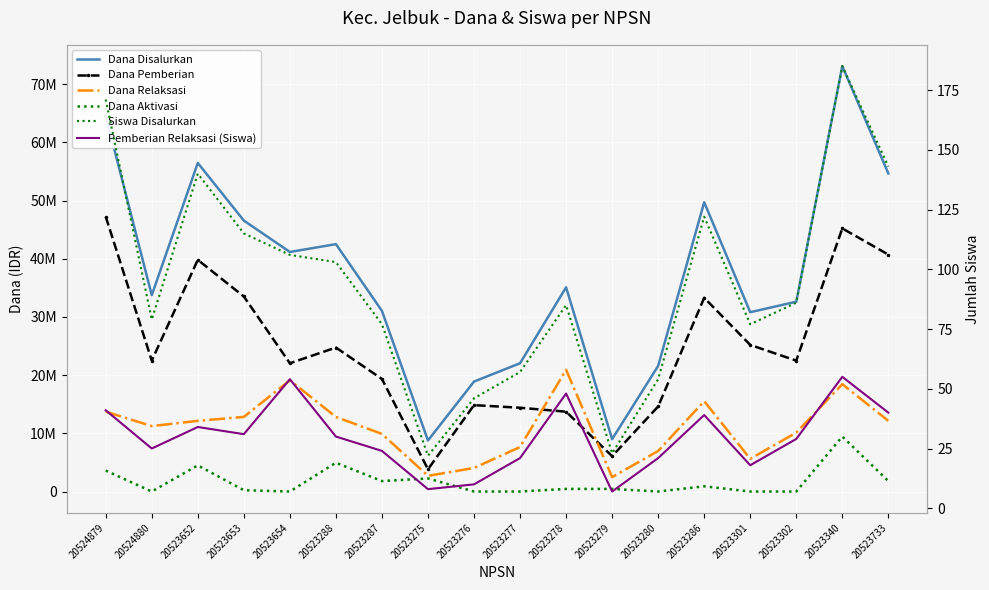

Which label corresponds to the smallest value in the chart?

20524880